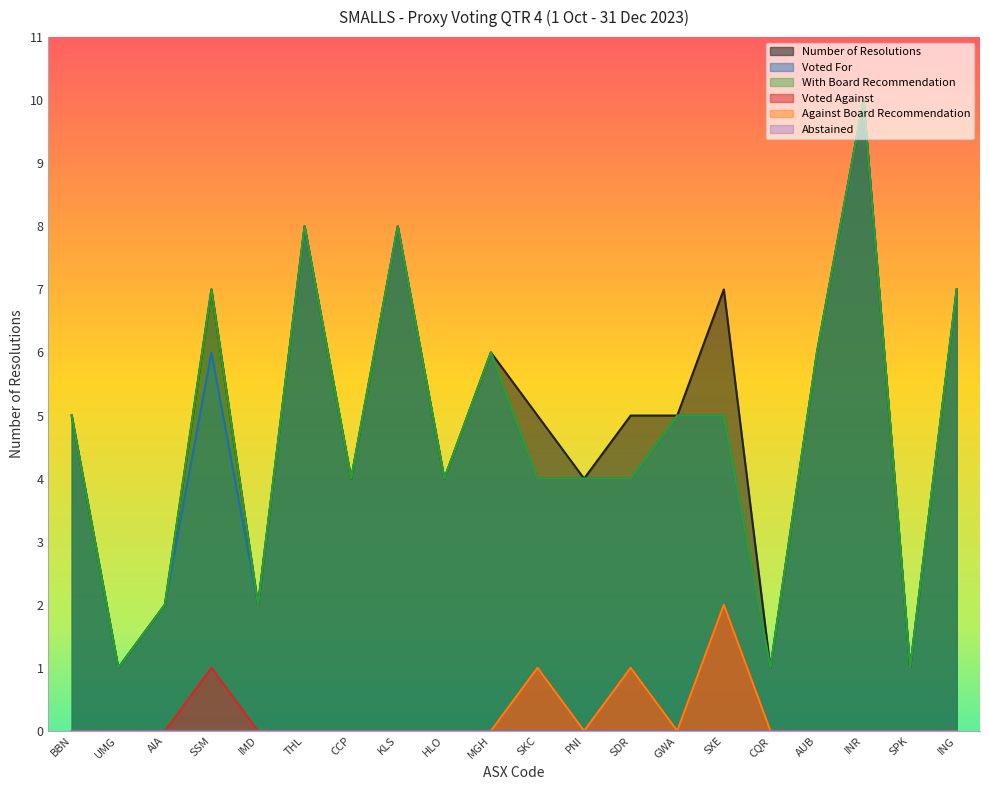

Is it true that Against Board Recommendation equals 1 at GWA?

False